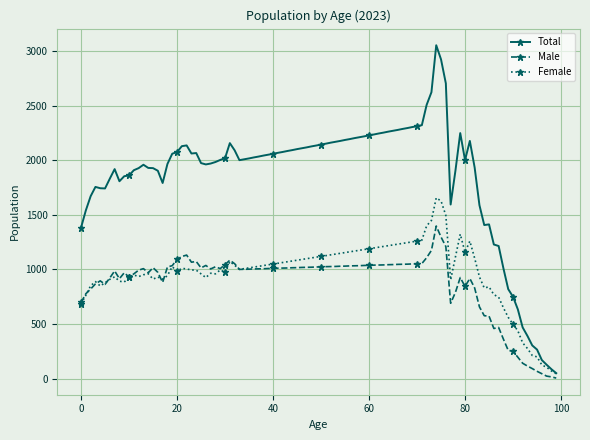

Which series has the widest spread of values?

Total